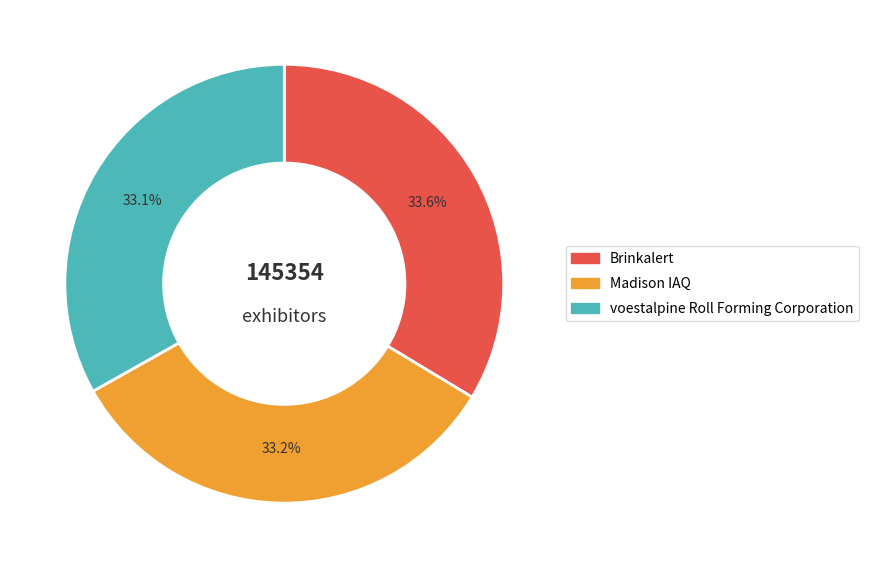

Does voestalpine Roll Forming Corporation account for over 50% of the chart?

No